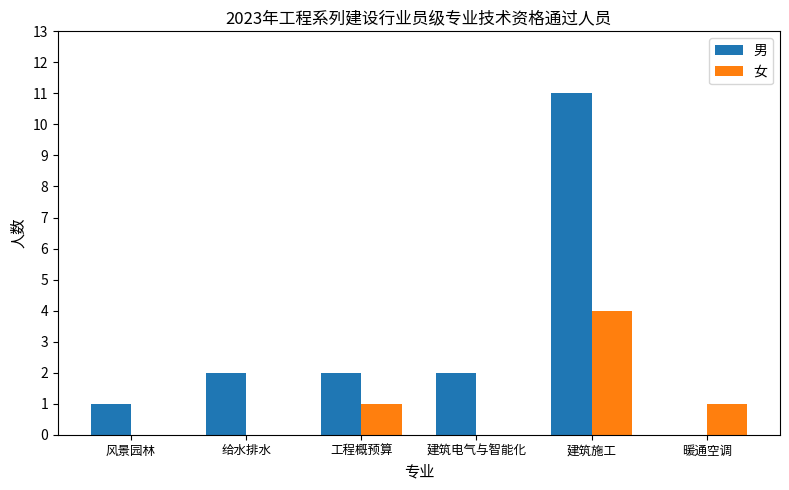

What is the sum of all 男 values?

18